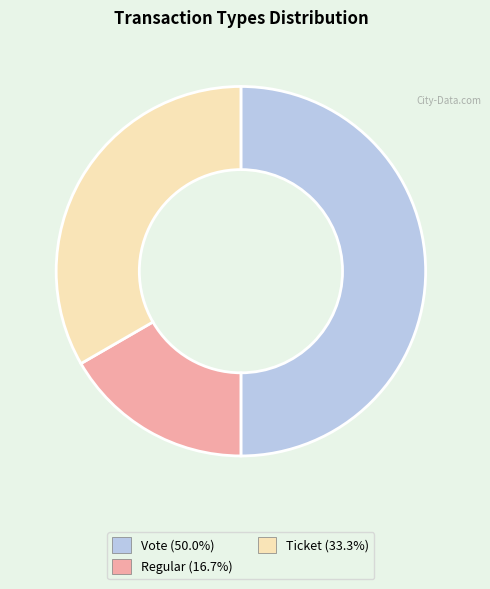

Which has a higher value, Vote or Regular?

Vote